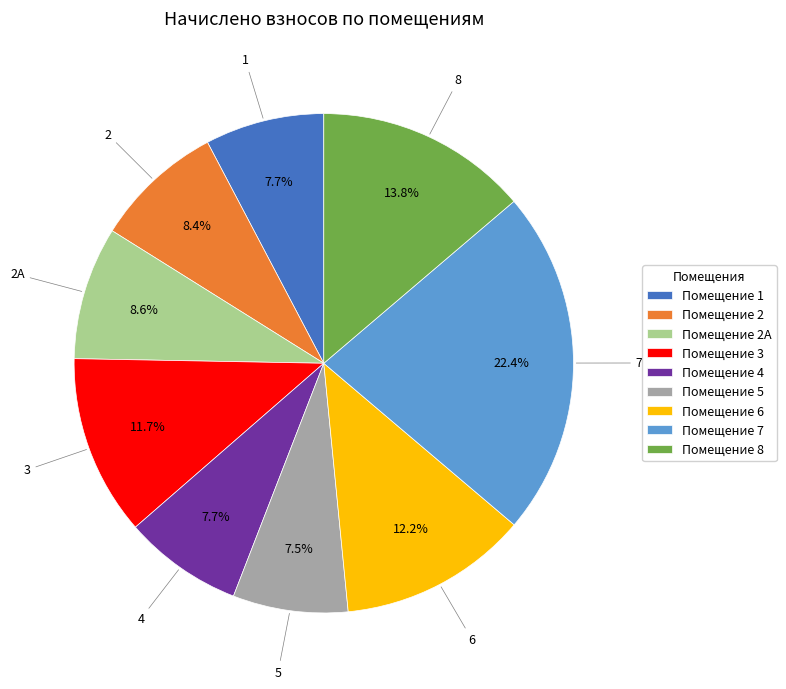

Which category has the biggest portion of the pie?

Помещение 7